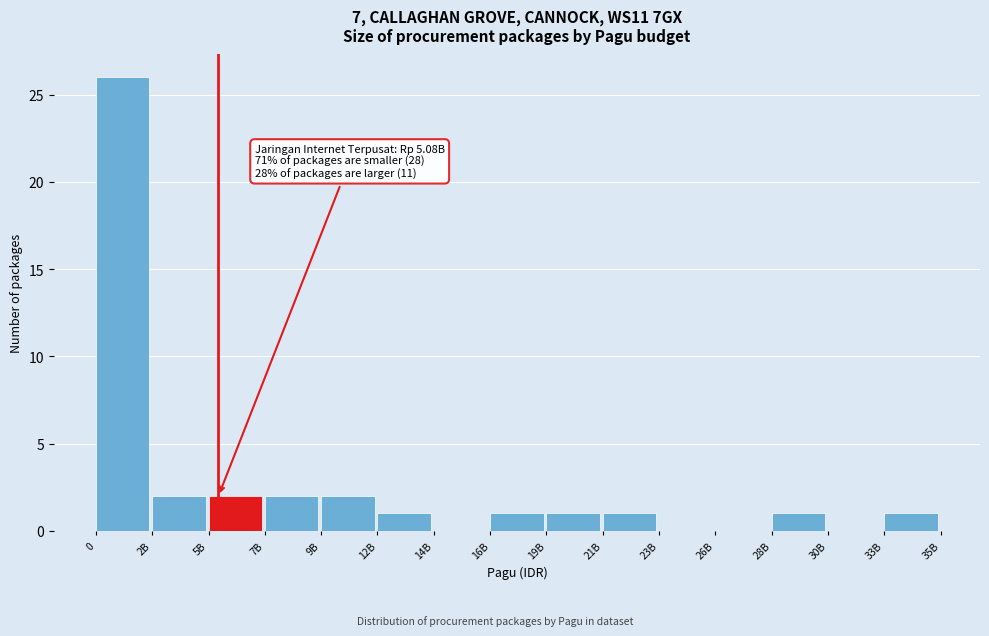

Reading left to right, list all the values displayed in this chart.

0=26	2B=2	5B=2	7B=2	9B=2	12B=1	14B=0	16B=1	19B=1	21B=1	23B=0	26B=0	28B=1	30B=0	33B=1